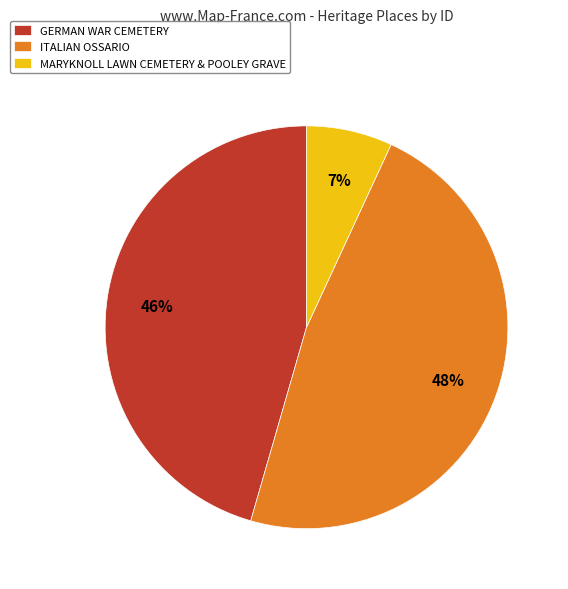

Combined, do MARYKNOLL LAWN CEMETERY & POOLEY GRAVE and GERMAN WAR CEMETERY account for over 50%?

Yes